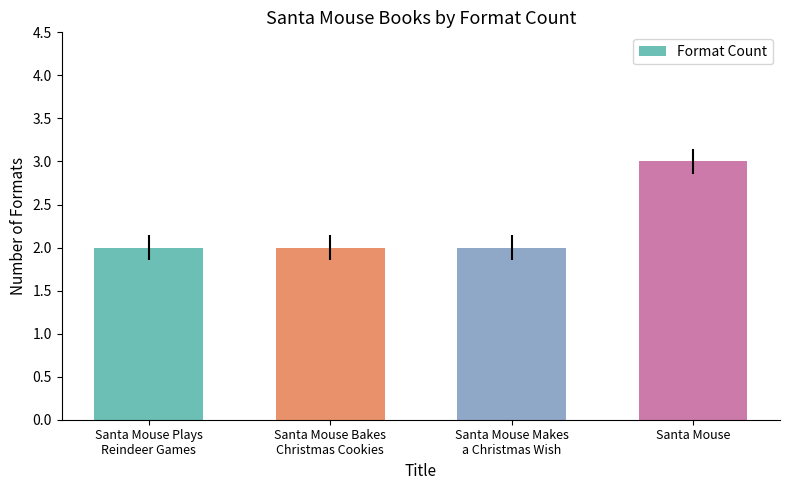

What position from the left is Santa Mouse Plays
Reindeer Games?

1